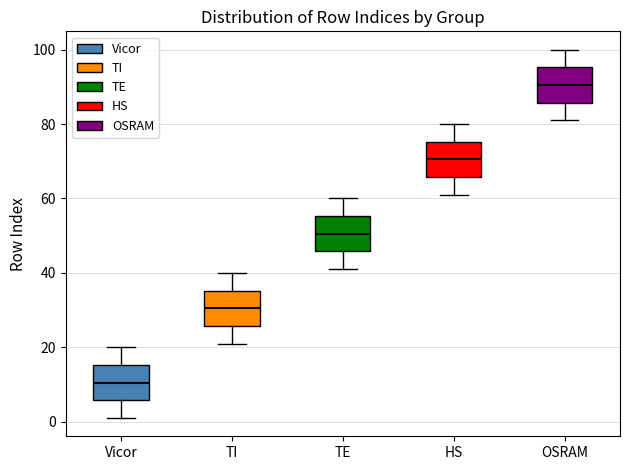

Which box's median line is the lowest?

Vicor